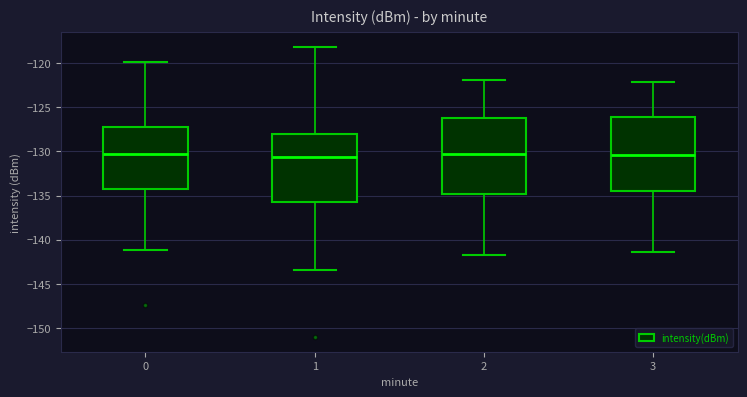

Reading left to right, read every box against the y-axis: the position of its median line, the range the box covers, and the ends of its whiskers. The values are not printed on the chart, so give them approximately, as read against the axis.

0: median -130.5, box -134.5 to -127.0, whiskers -141.0 to -120.0
1: median -130.5, box -135.5 to -128.0, whiskers -143.5 to -118.0
2: median -130.5, box -135.0 to -126.0, whiskers -141.5 to -122.0
3: median -130.5, box -134.5 to -126.0, whiskers -141.5 to -122.0